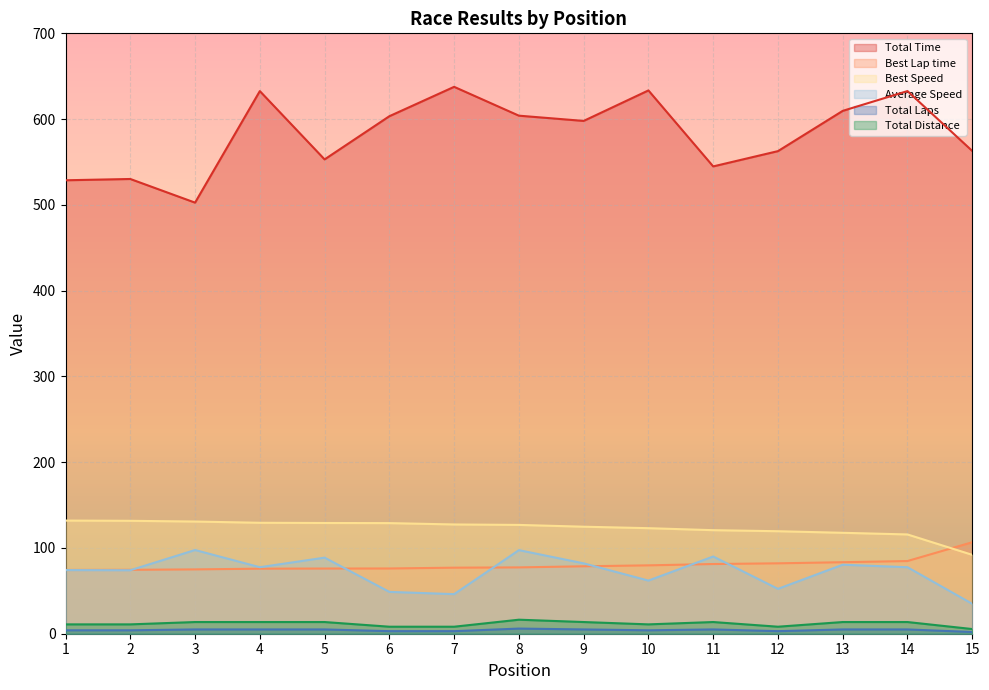

At which label does Total Time reach its peak?

7